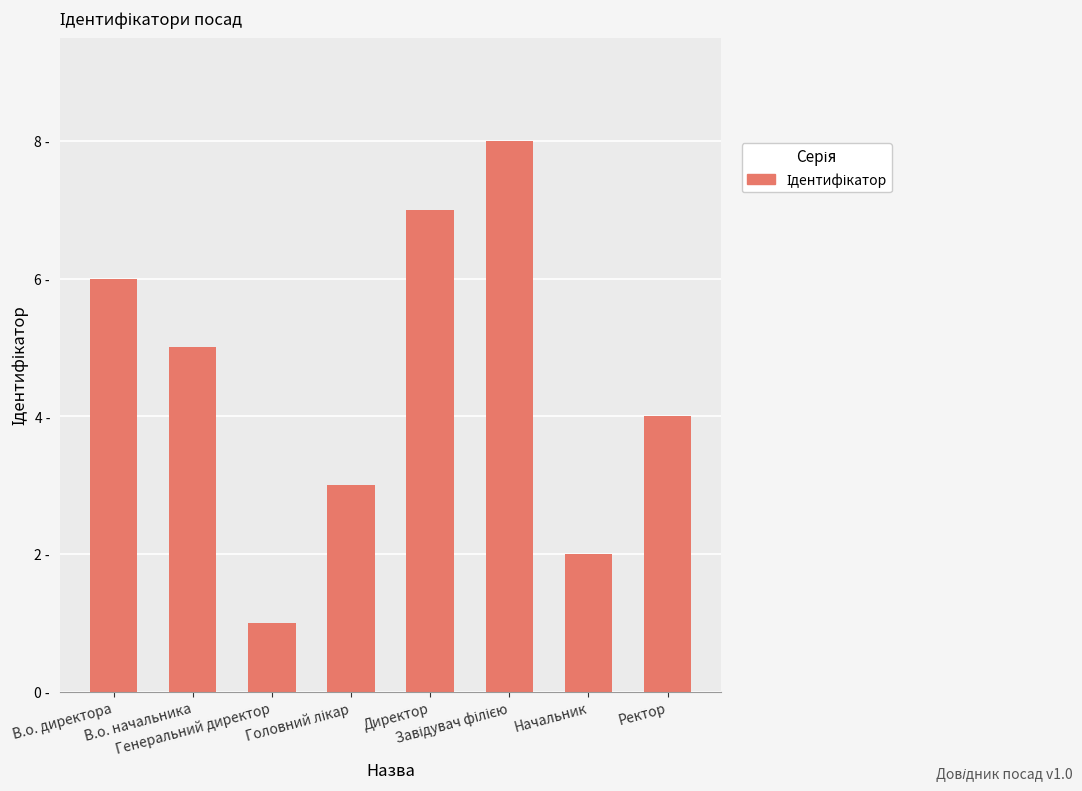

Are the bars horizontal?

No